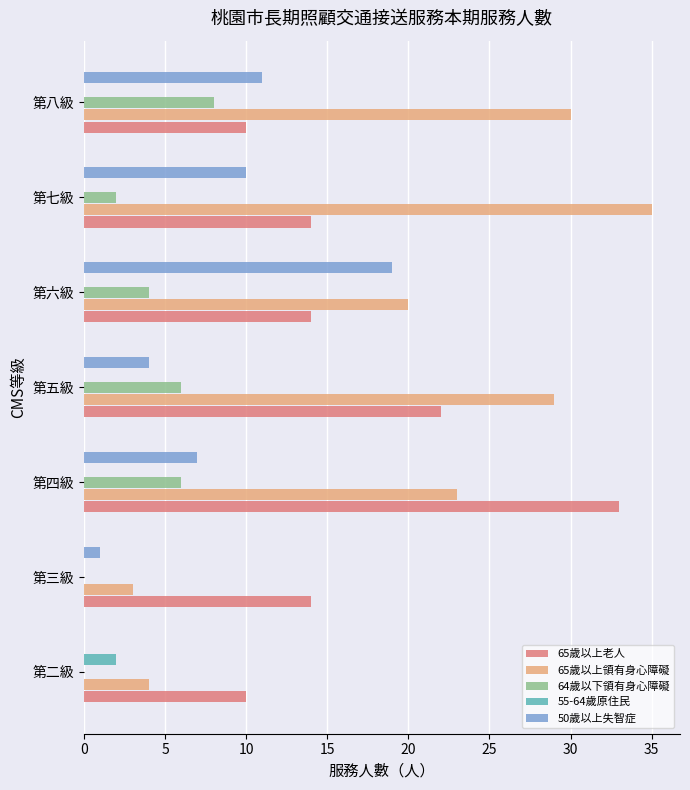

What are all the series names shown in the legend?

65歲以上老人, 65歲以上領有身心障礙, 64歲以下領有身心障礙, 55-64歲原住民, 50歲以上失智症